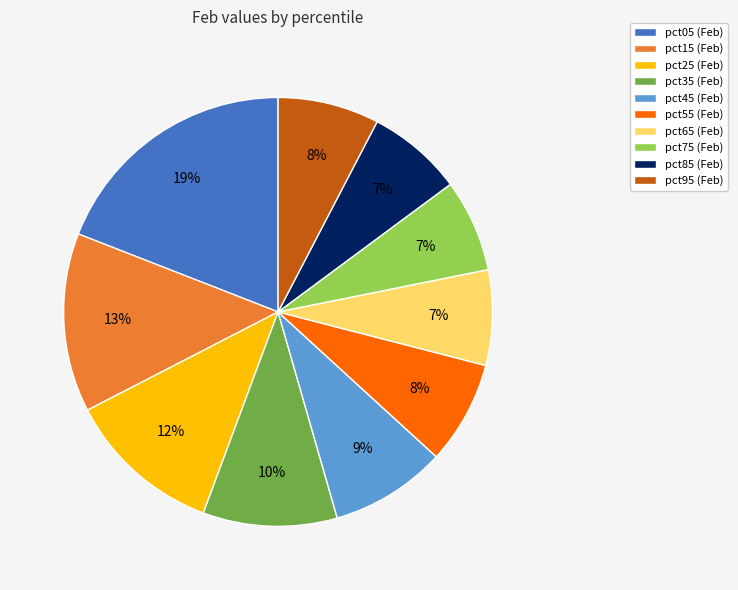

Which has a higher value, pct95 or pct25?

pct25